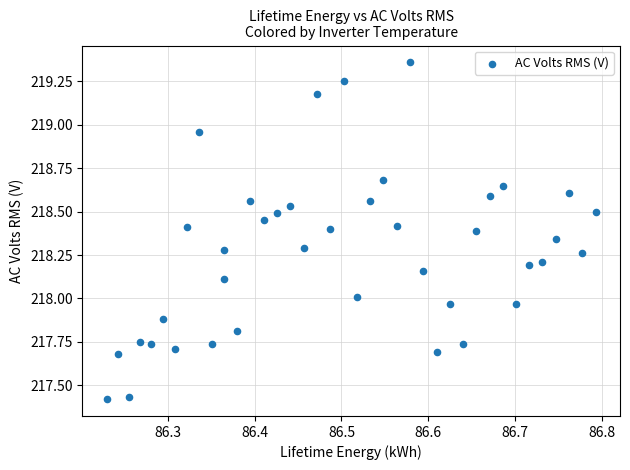

What is the range of Y values (max minus min)?

1.9